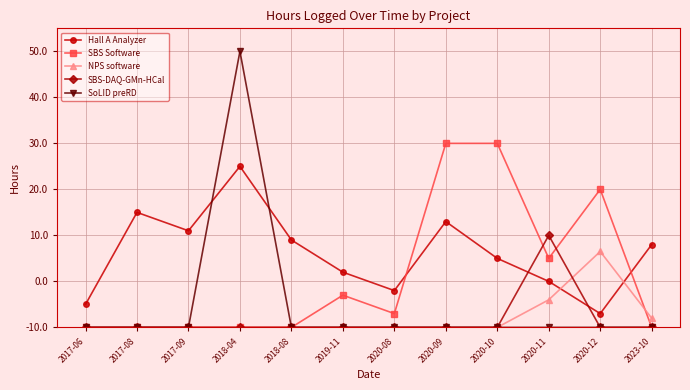

List the labels in order of NPS software value, smallest first.

2017-06, 2017-08, 2017-09, 2018-04, 2018-08, 2019-11, 2020-08, 2020-09, 2020-10, 2023-10, 2020-11, 2020-12